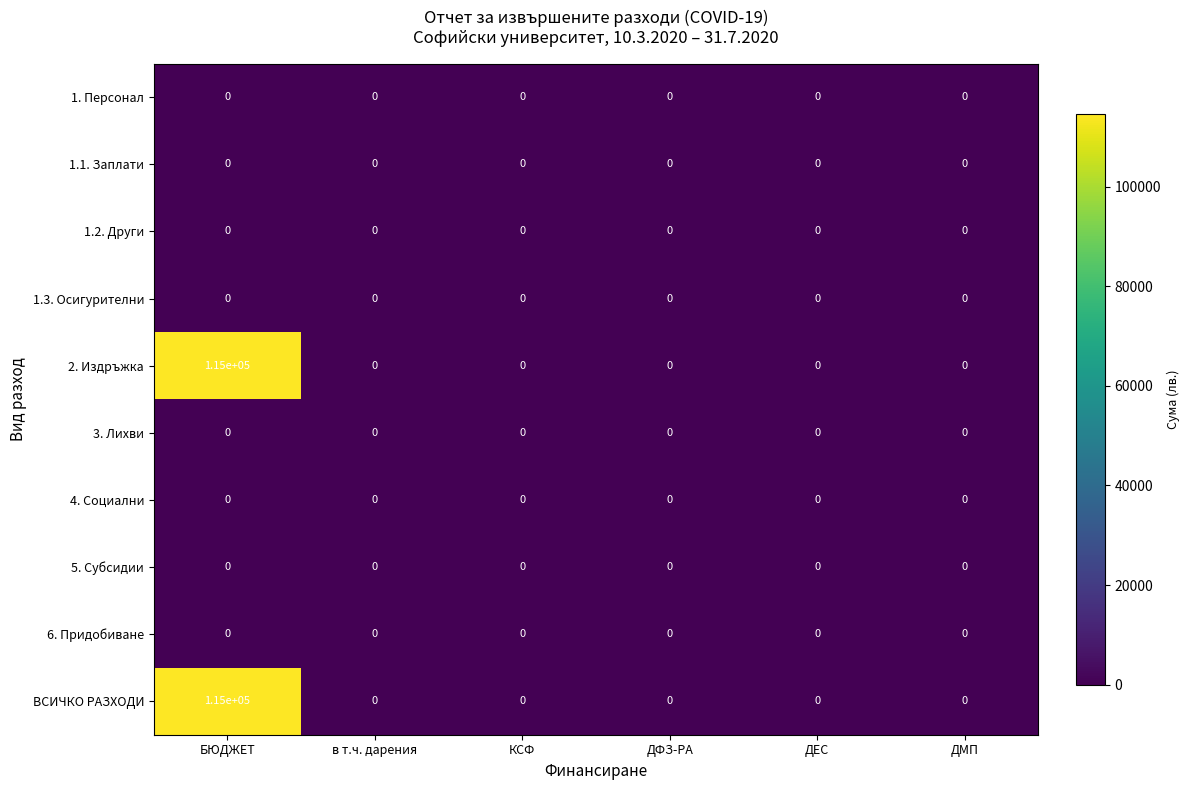

What is the spread (max minus min) of values at БЮДЖЕТ?

115000